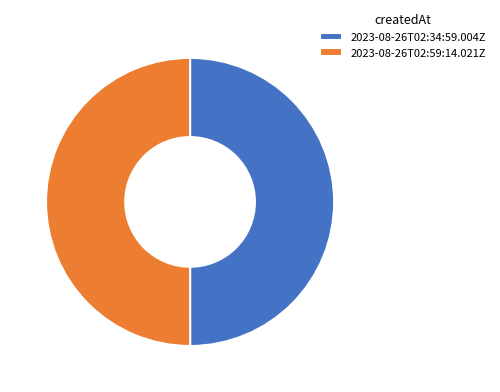

Is it true that 2023-08-26T02:59:14.021Z is 50% of the pie?

True